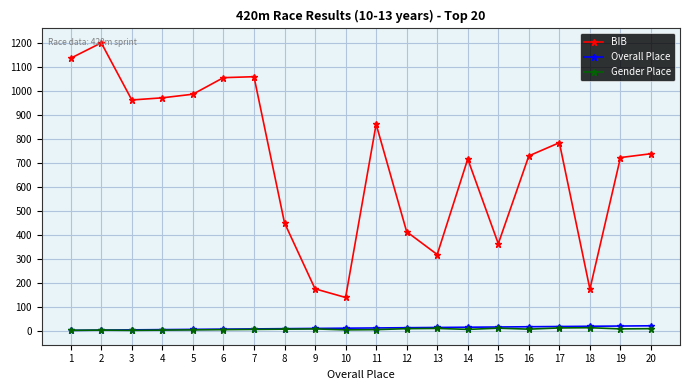

Which series has the largest range (max minus min)?

BIB